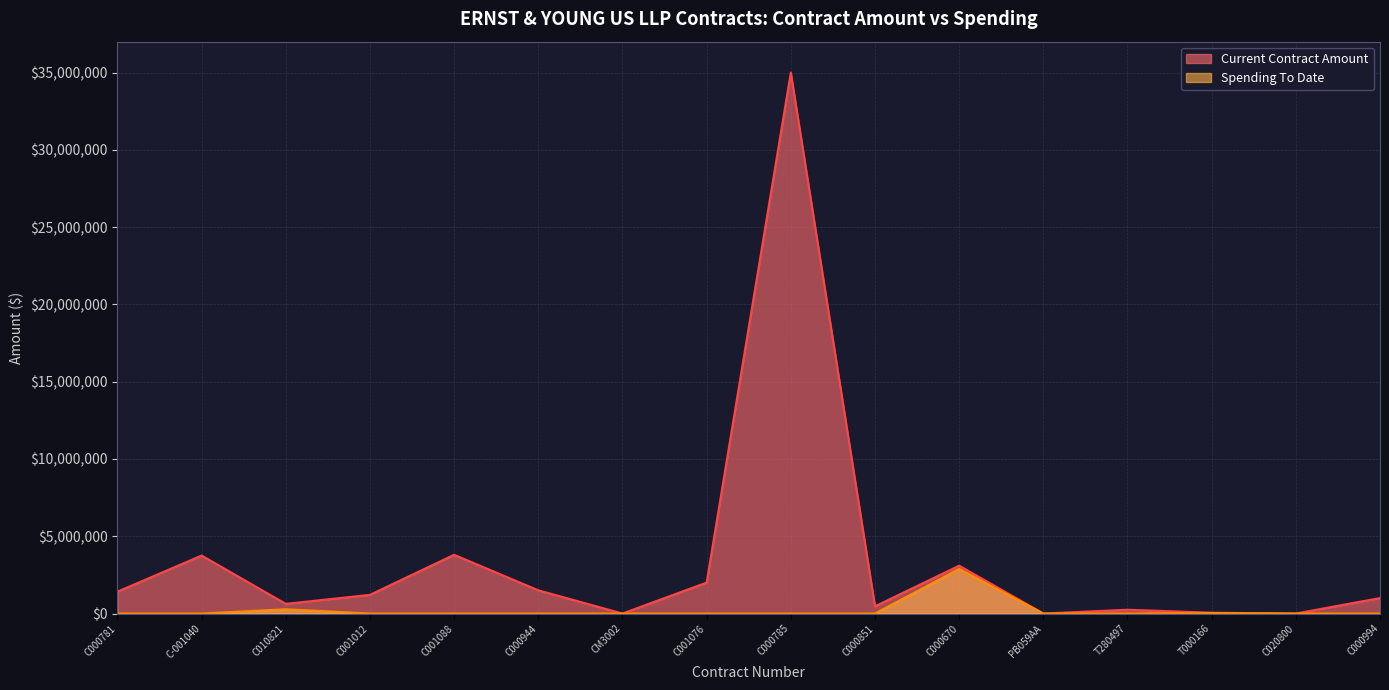

The value of Current Contract Amount at C020800 is 0.0. True or false?

True